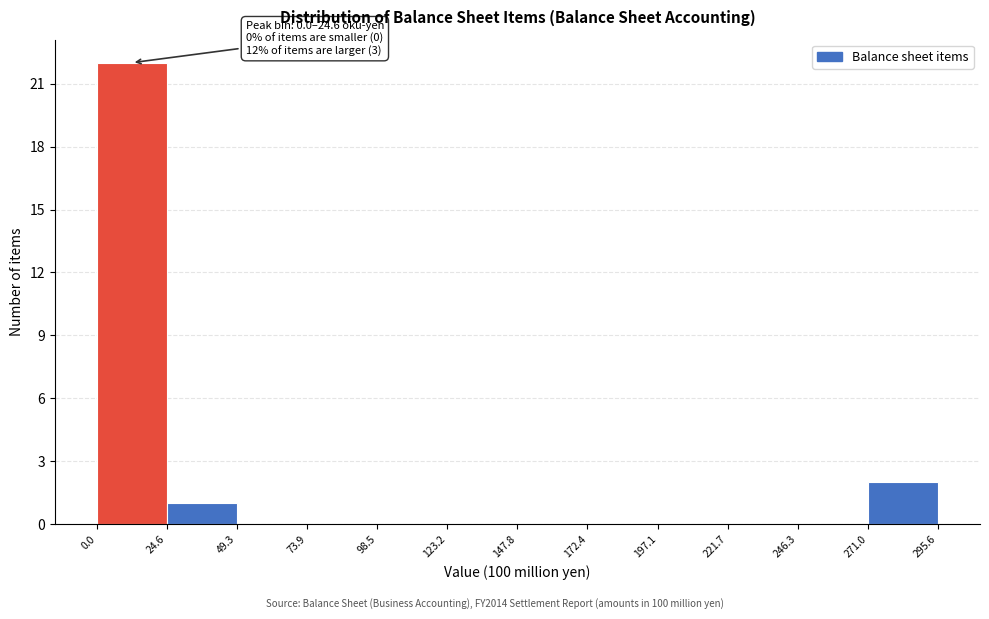

Which range on the x-axis has the tallest bar?

0.0 to 24.6